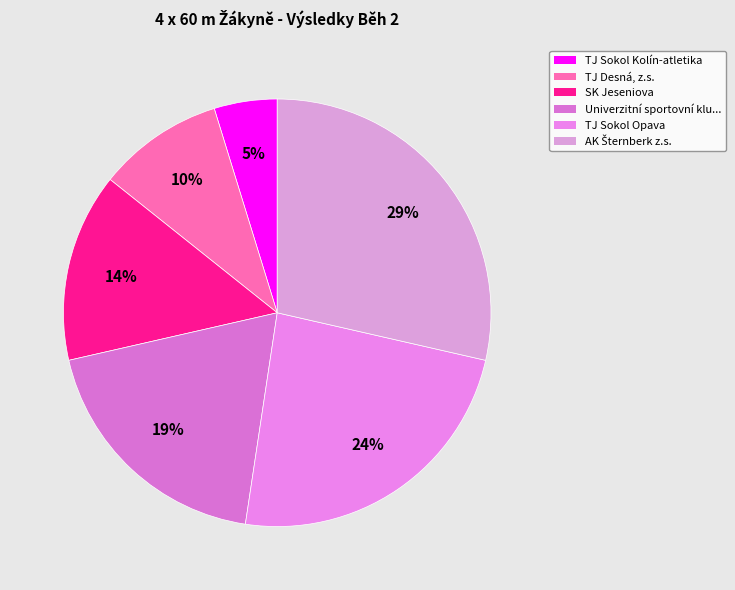

How many segments does this pie chart have?

6